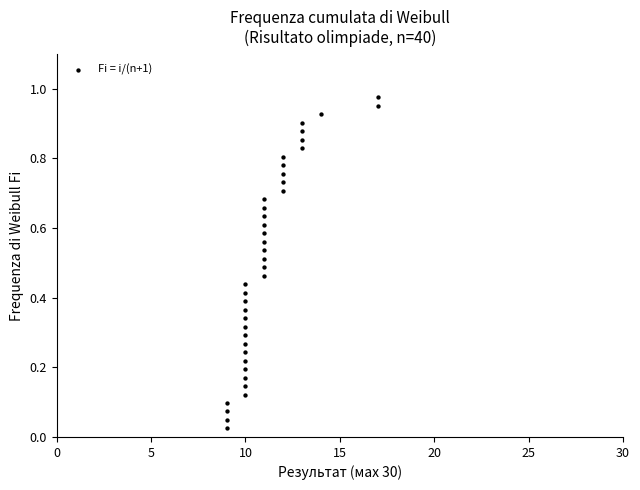

What is the range of X values (max minus min)?

8.0